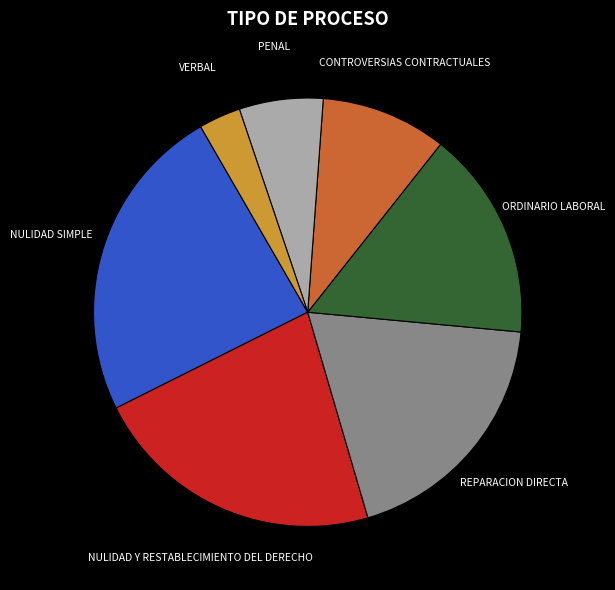

True or false: NULIDAD Y RESTABLECIMIENTO DEL DERECHO accounts for 22% of the total.

True